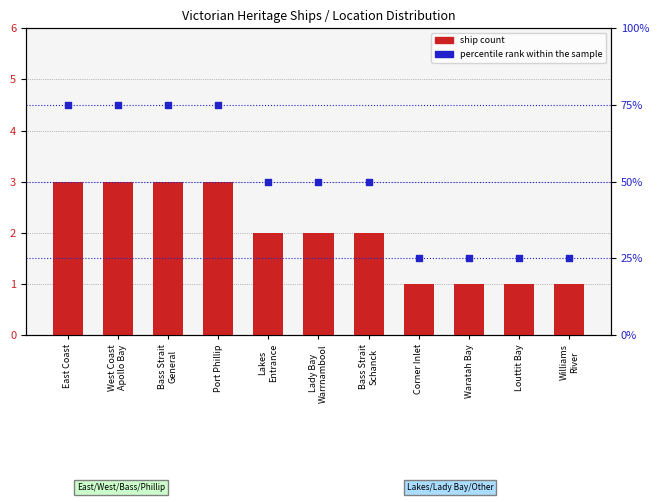

What are all the series names shown in the legend?

ship count, percentile rank within the sample